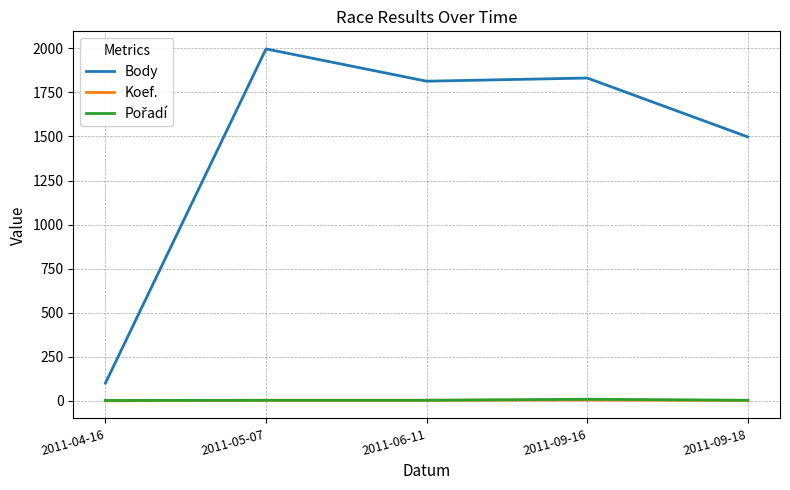

How many lines are shown in the chart?

3